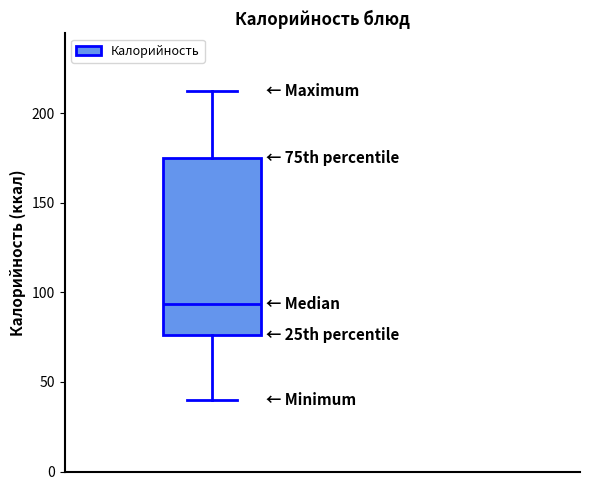

Read this box plot against the y-axis: the position of the median line, the range covered by the box, and the ends of both whiskers. The values are not printed on the chart, so give them approximately, as read against the axis.

median 95, box 75 to 175, whiskers 40 to 215